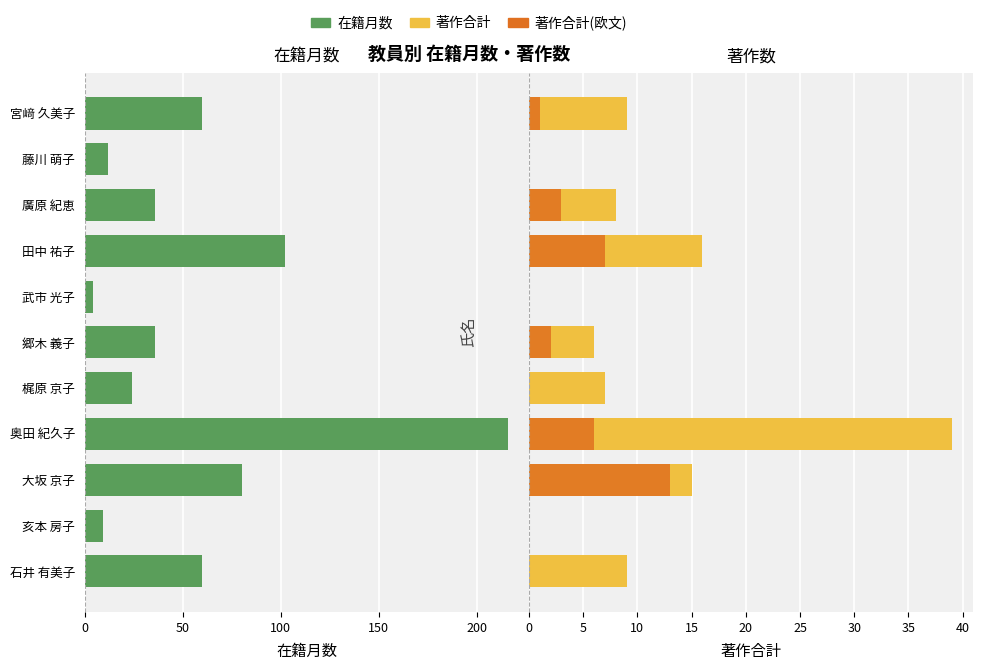

The 著作合計(欧文) series shows -6 at 亥本 房子. True or false?

False